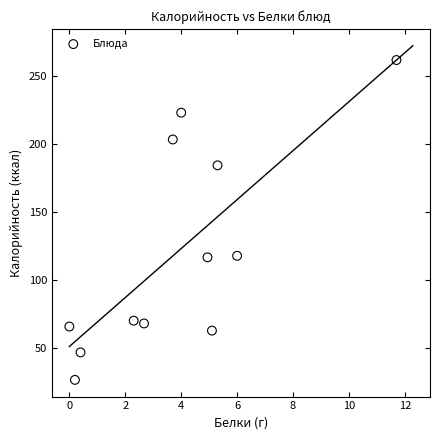

What is the range of X values (max minus min)?

11.7